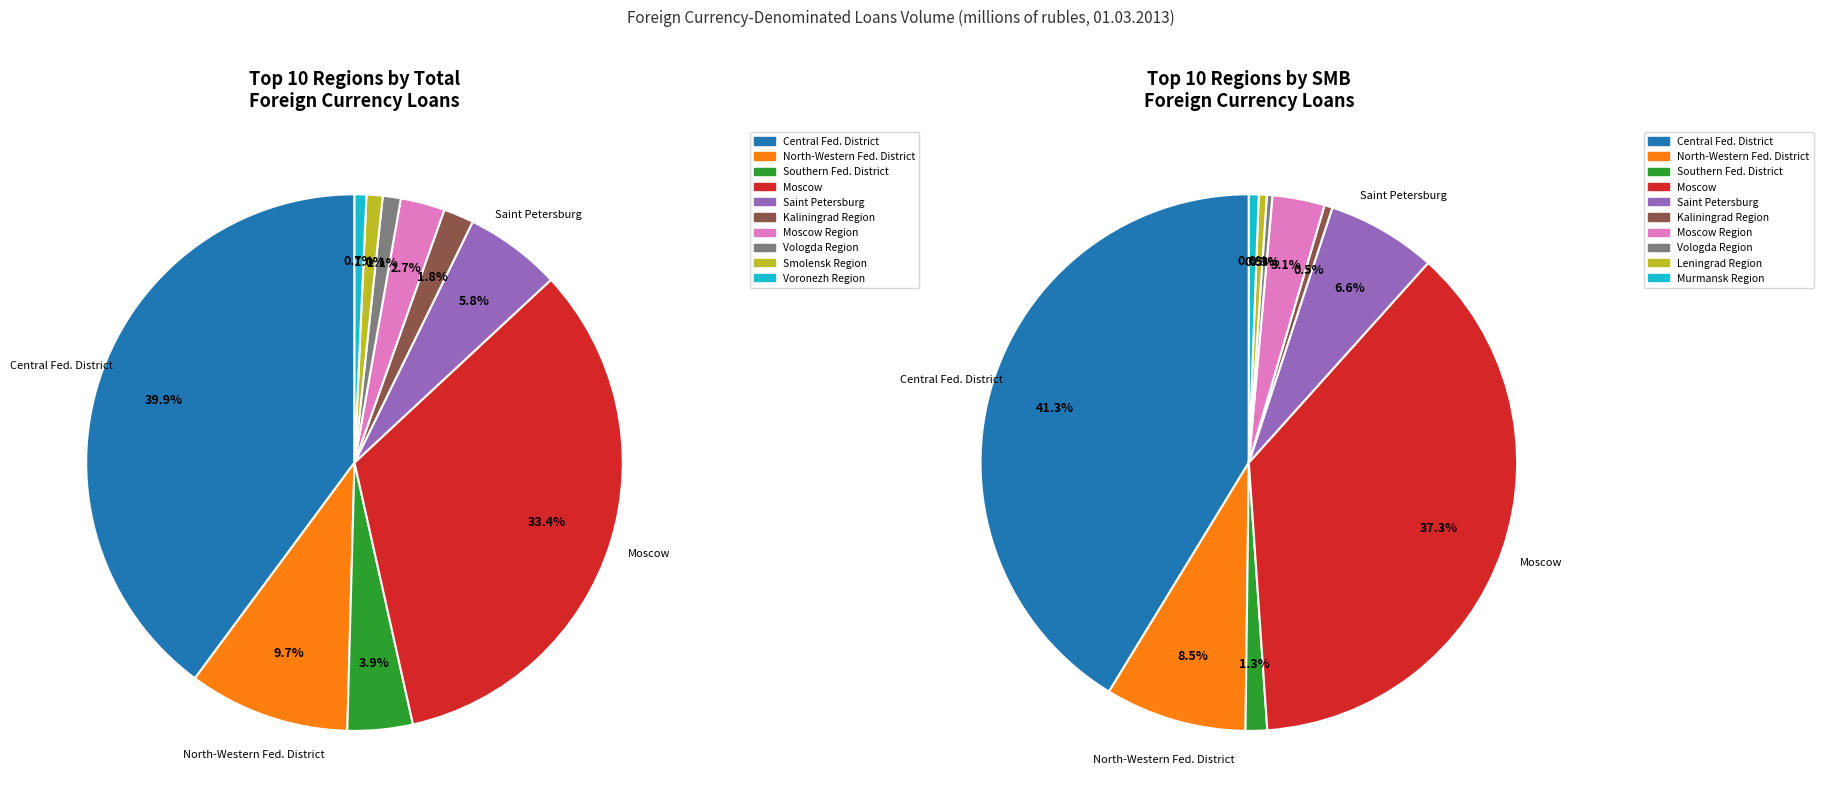

How many slices are in this pie chart?

10